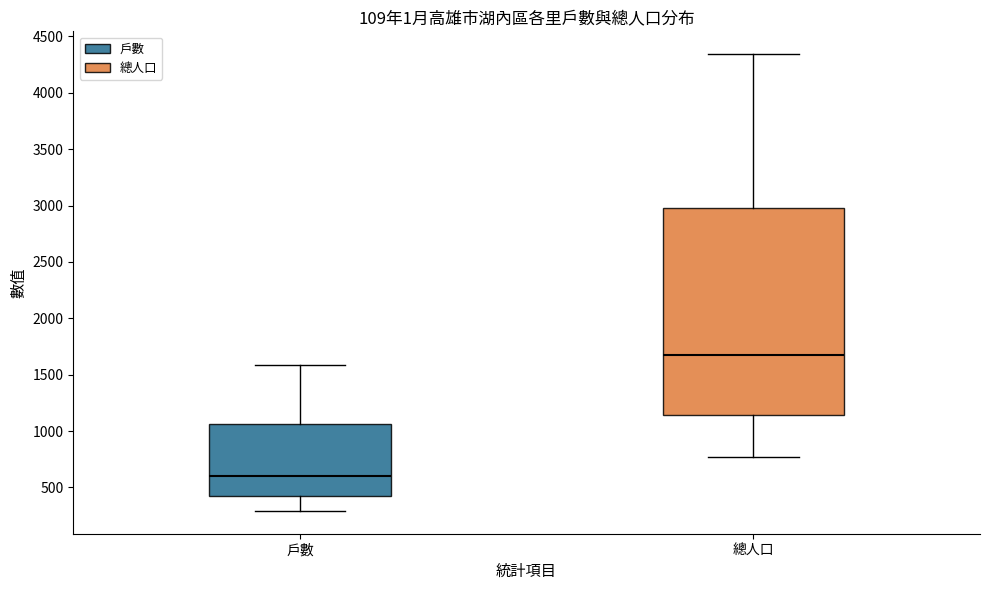

Reading left to right, read every box against the y-axis: the position of its median line, the range the box covers, and the ends of its whiskers. The values are not printed on the chart, so give them approximately, as read against the axis.

戶數: median 600, box 450 to 1050, whiskers 300 to 1600
總人口: median 1700, box 1150 to 3000, whiskers 750 to 4350